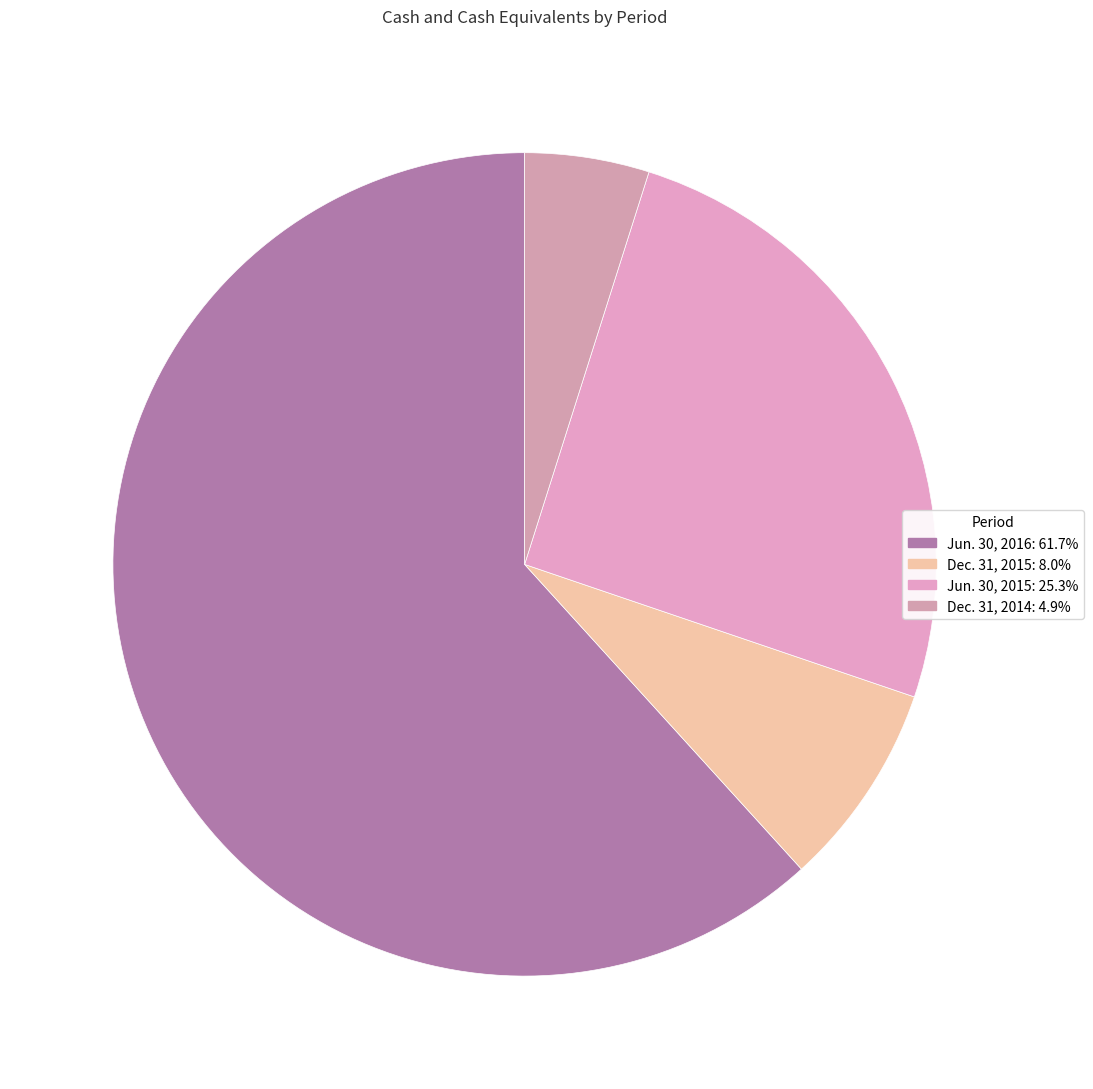

Which slice represents more than half of the pie?

Jun. 30, 2016